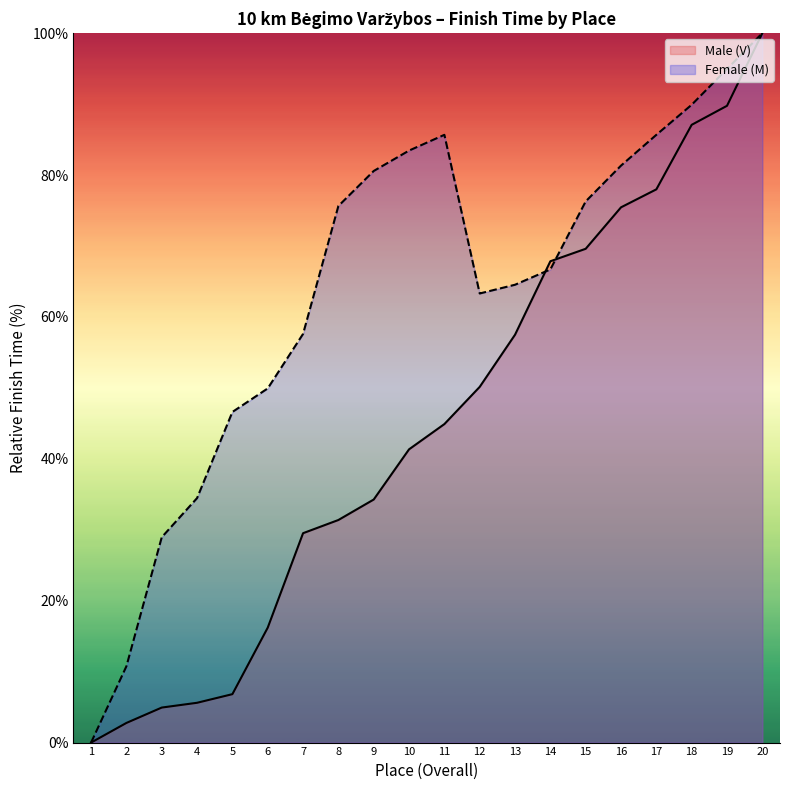

Which series changed the most between 1 and 6?

Female (M)